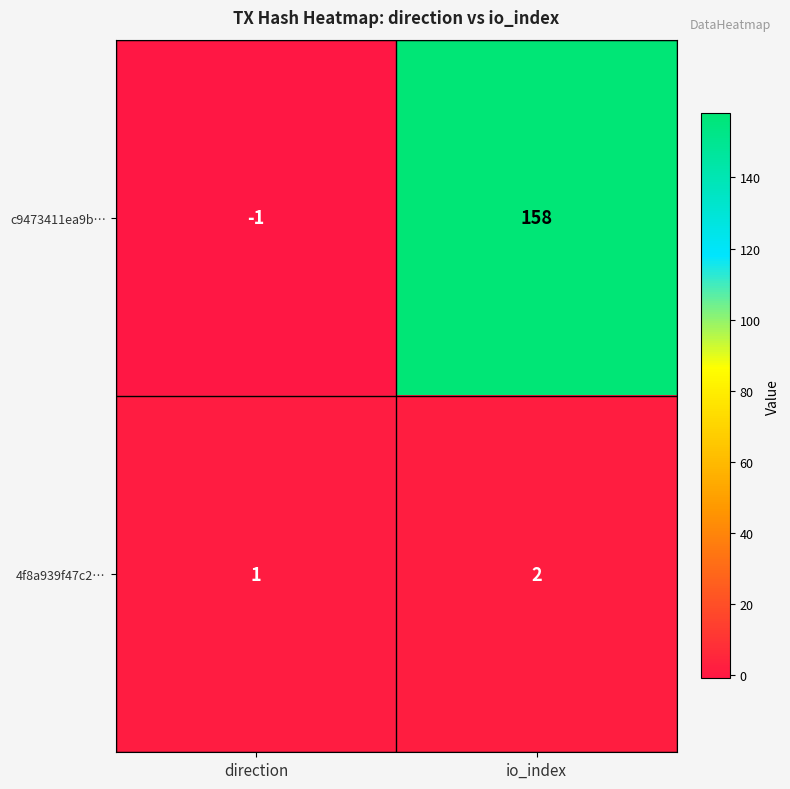

Reading right to left, what are all the values shown in this chart?

c9473411ea9b…: io_index=158	direction=-1
4f8a939f47c2…: io_index=2	direction=1